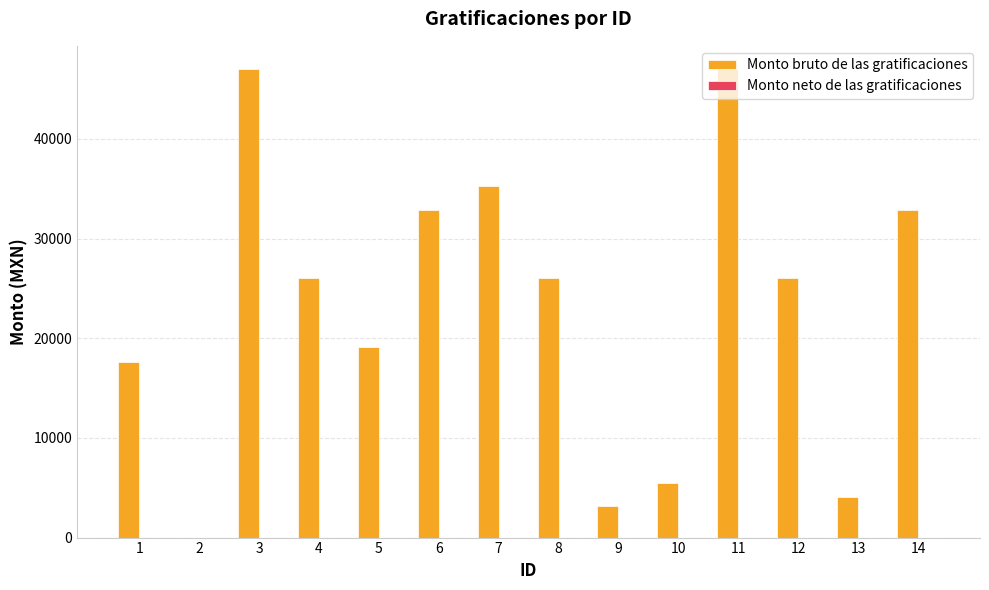

Count the number of categories in the chart.

14